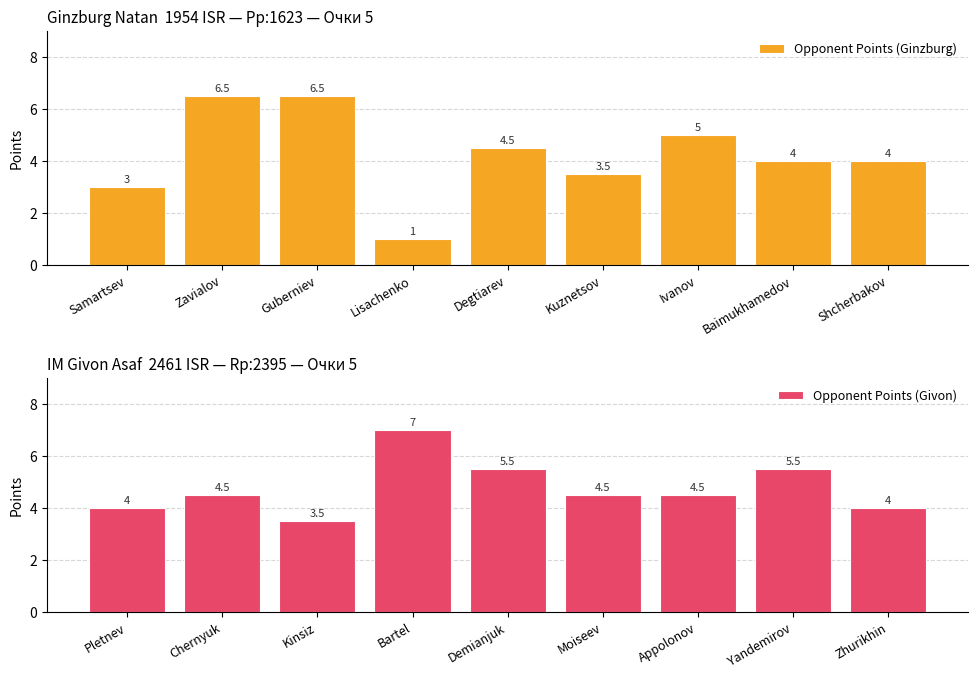

What is the difference between the second highest and second lowest values in the Opponent Points (Ginzburg) series?

3.5